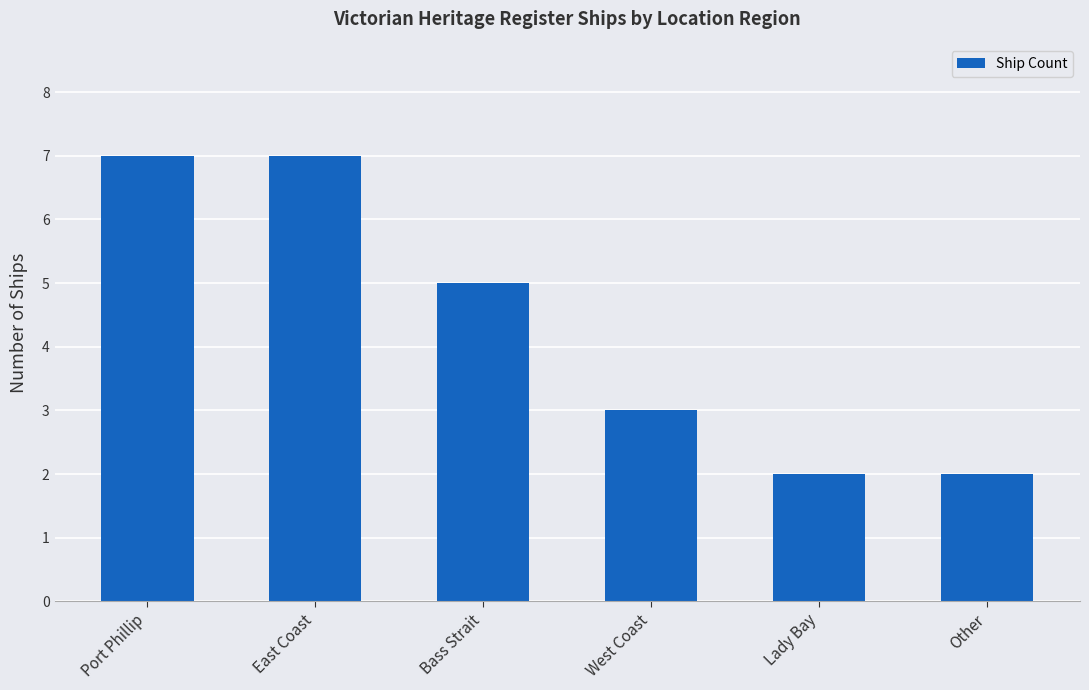

Reading left to right, extract all data points from this chart.

7	7	5	3	2	2